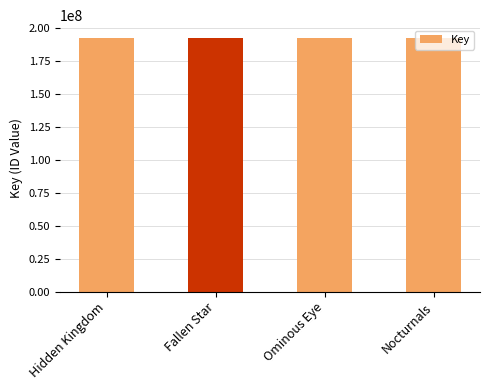

What is the greatest value displayed?

192669679